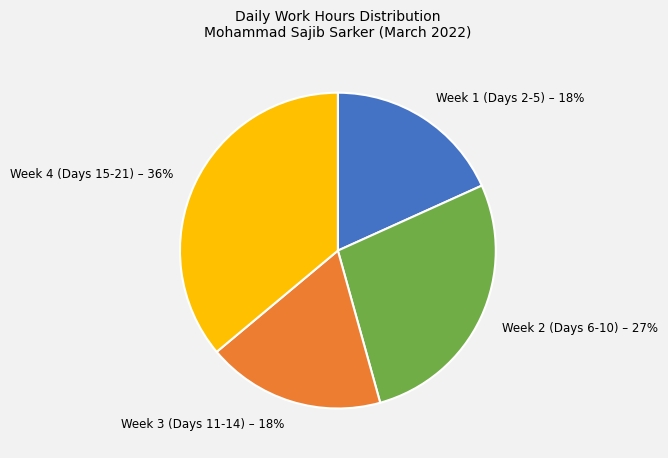

To the nearest percent, what is the average slice percentage?

25%